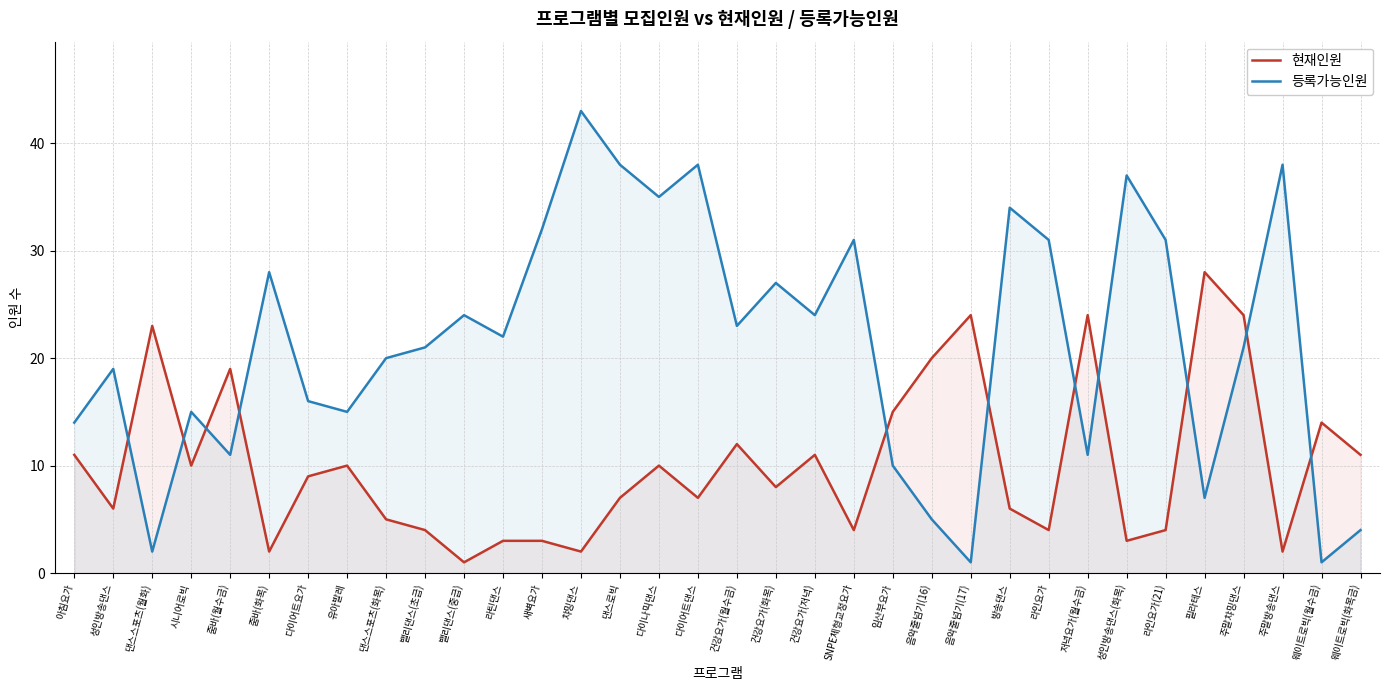

What is the label of the 31st point from the left?

주말챠밍댄스